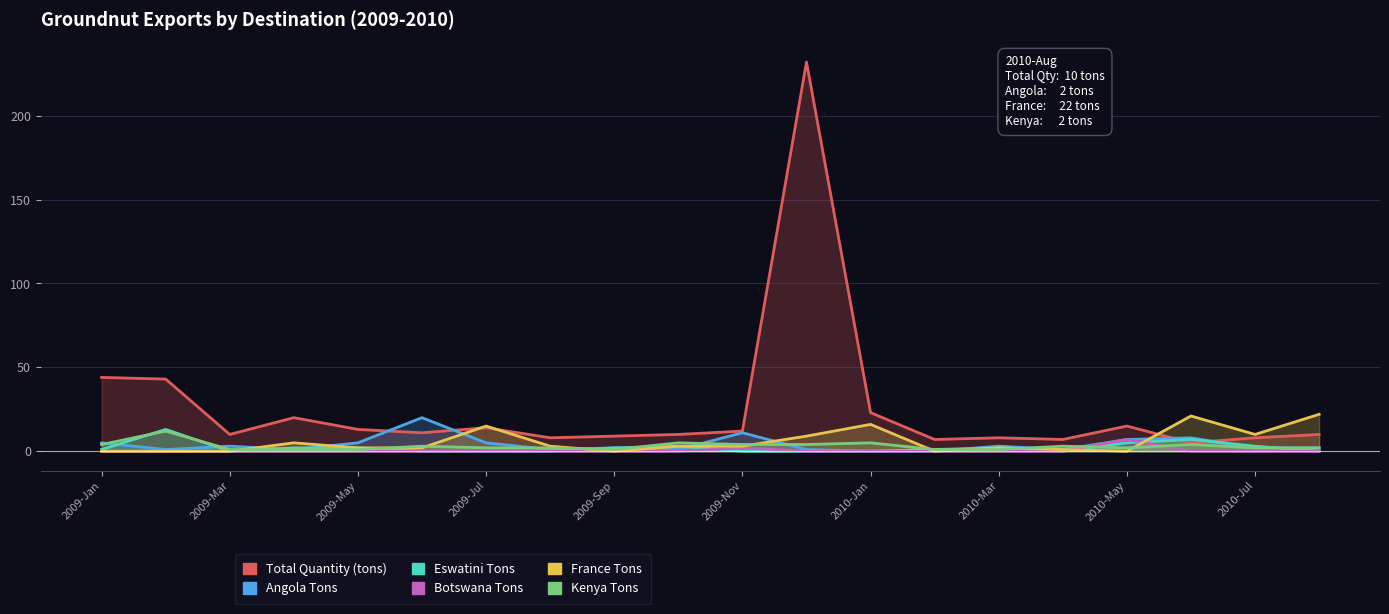

What is the value of the Angola Tons point at the 5th from the left?

5